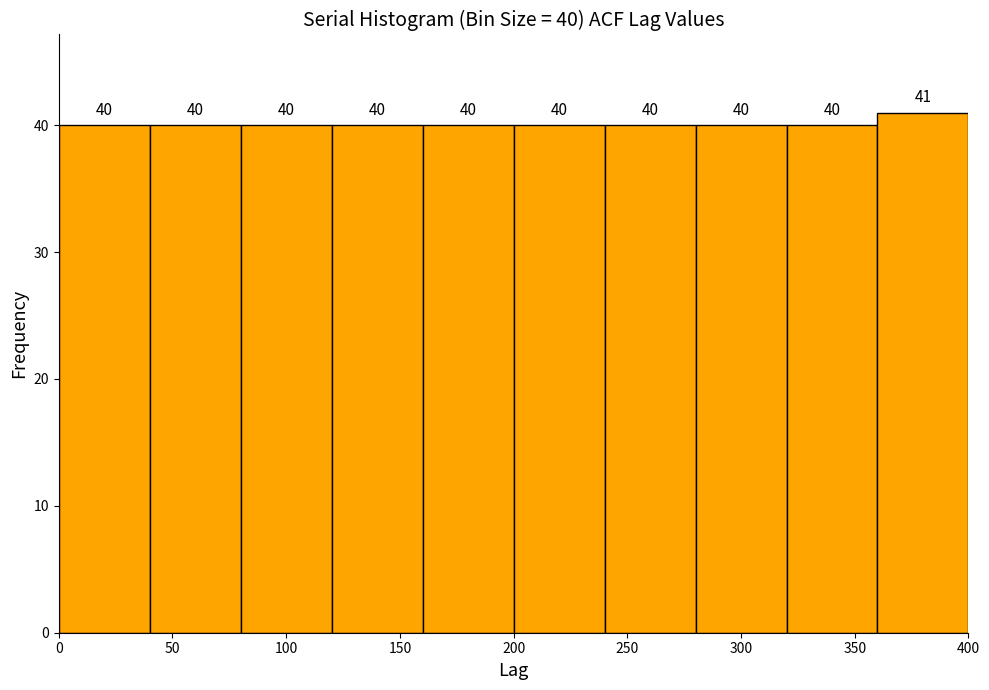

Over which range of the x-axis is the bar tallest?

360 to 400